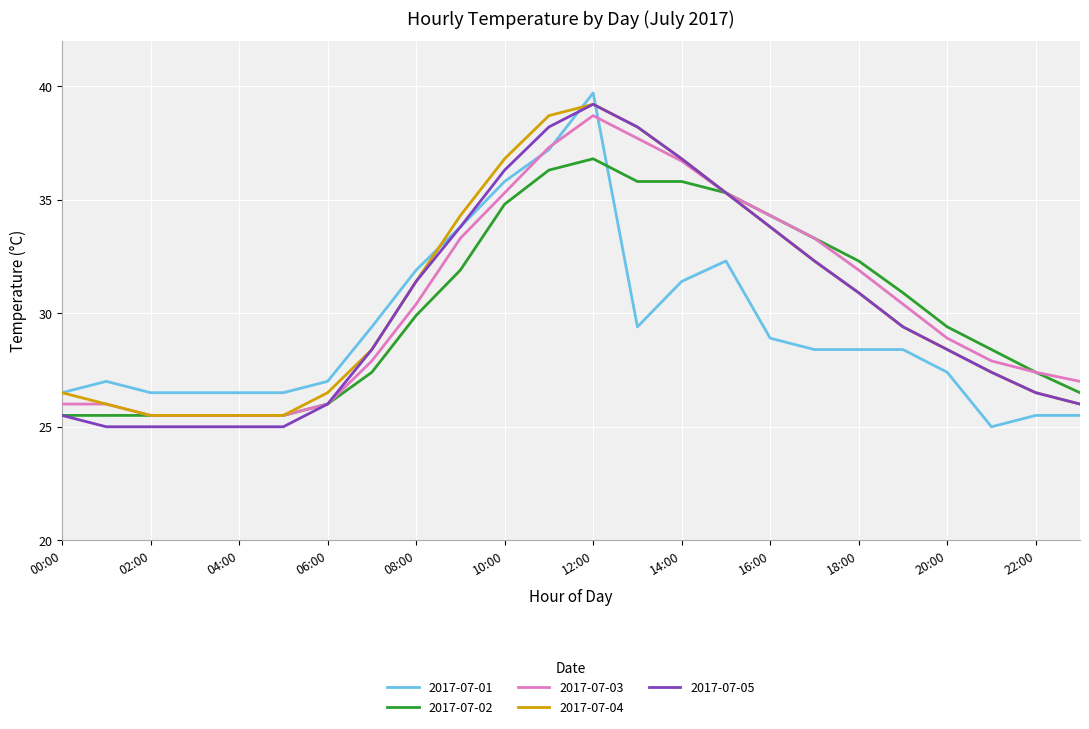

True or false: 2017-07-04 and 2017-07-01 cross at least once.

True